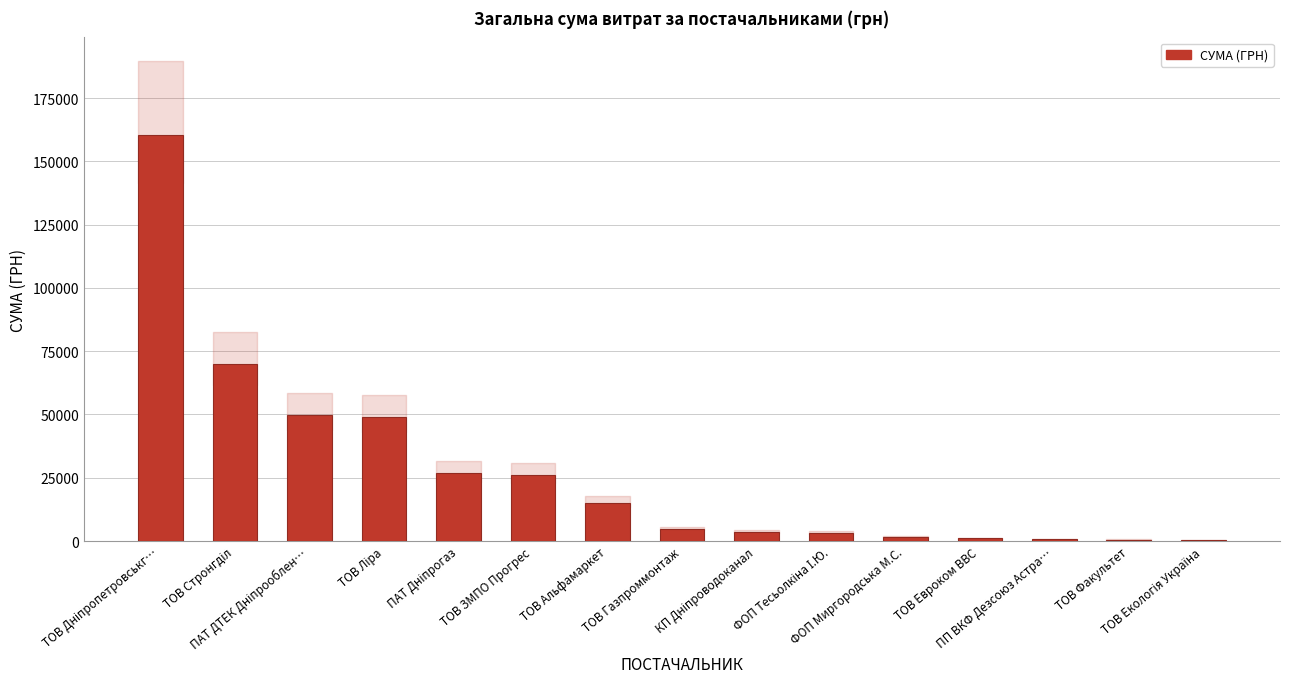

What is the sum of all values?

413029.7